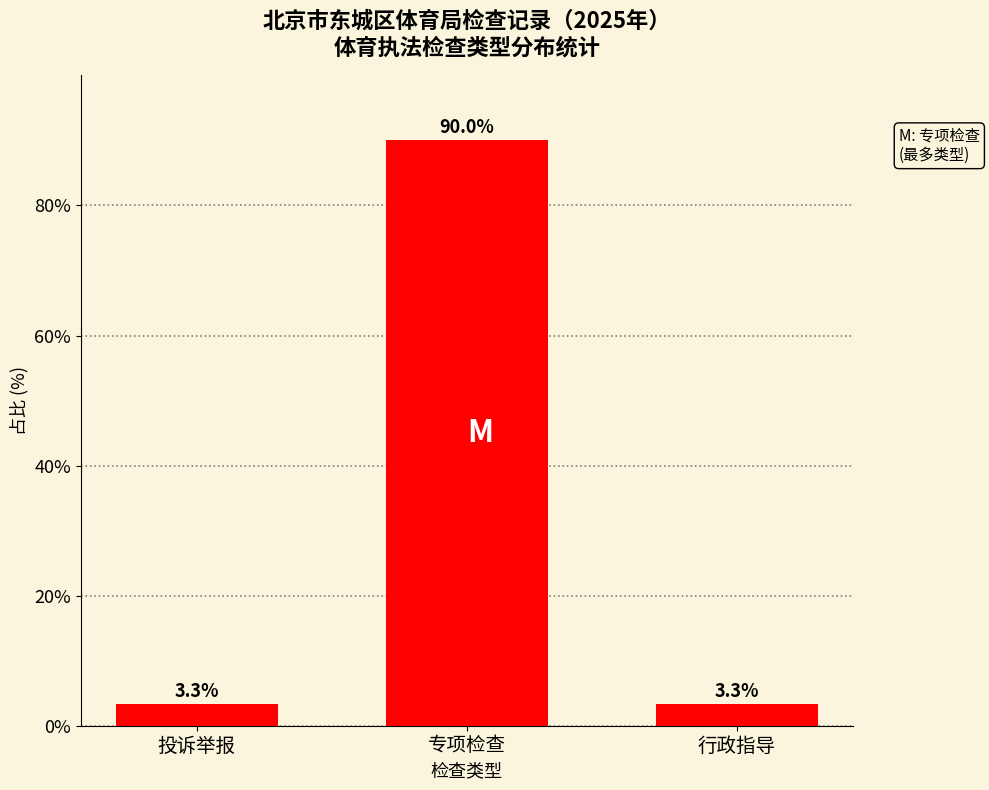

What is the change in value from 专项检查 to 行政指导?

-86.7